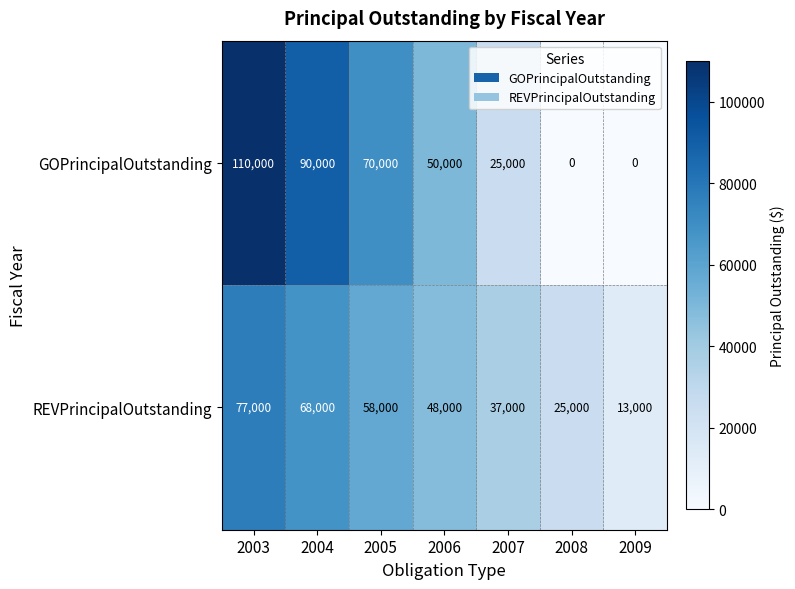

List the series in order of their overall mean, lowest first.

REVPrincipalOutstanding, GOPrincipalOutstanding